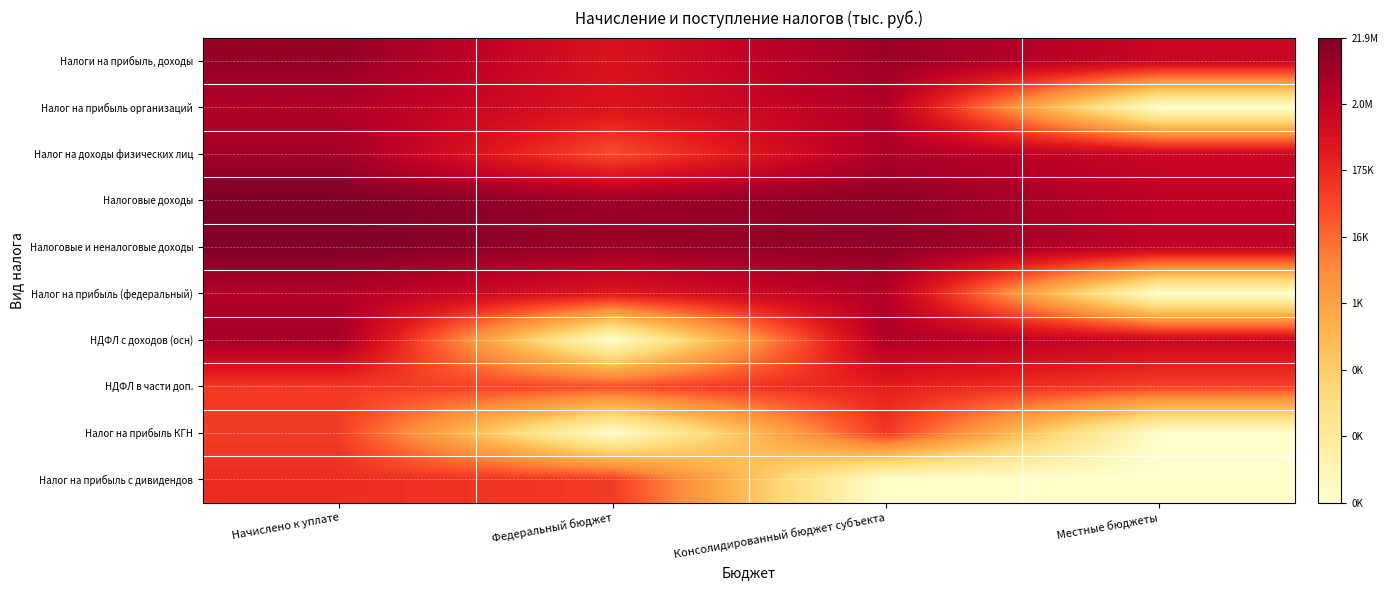

Reading left to right, list all the values displayed in this chart.

Налоги на прибыль, доходы: Начислено к уплате=16.1	Федеральный бюджет=13.2	Консолидированный бюджет субъекта=15.9	Местные бюджеты=14.2
Налог на прибыль организаций: Начислено к уплате=15.1	Федеральный бюджет=13.1	Консолидированный бюджет субъекта=15.1	Местные бюджеты=0.0
Налог на доходы физических лиц: Начислено к уплате=15.7	Федеральный бюджет=10.6	Консолидированный бюджет субъекта=15.4	Местные бюджеты=14.2
Налоговые доходы: Начислено к уплате=16.9	Федеральный бюджет=15.9	Консолидированный бюджет субъекта=16.3	Местные бюджеты=14.6
Налоговые и неналоговые доходы: Начислено к уплате=16.9	Федеральный бюджет=15.9	Консолидированный бюджет субъекта=16.3	Местные бюджеты=14.6
Налог на прибыль (федеральный): Начислено к уплате=15.1	Федеральный бюджет=12.9	Консолидированный бюджет субъекта=15.1	Местные бюджеты=0.0
НДФЛ с доходов (осн): Начислено к уплате=15.7	Федеральный бюджет=0.0	Консолидированный бюджет субъекта=15.3	Местные бюджеты=14.1
НДФЛ в части доп.: Начислено к уплате=11.4	Федеральный бюджет=10.6	Консолидированный бюджет субъекта=12.5	Местные бюджеты=11.0
Налог на прибыль КГН: Начислено к уплате=11.3	Федеральный бюджет=0.0	Консолидированный бюджет субъекта=11.4	Местные бюджеты=0.0
Налог на прибыль с дивидендов: Начислено к уплате=11.9	Федеральный бюджет=11.3	Консолидированный бюджет субъекта=0.0	Местные бюджеты=0.0